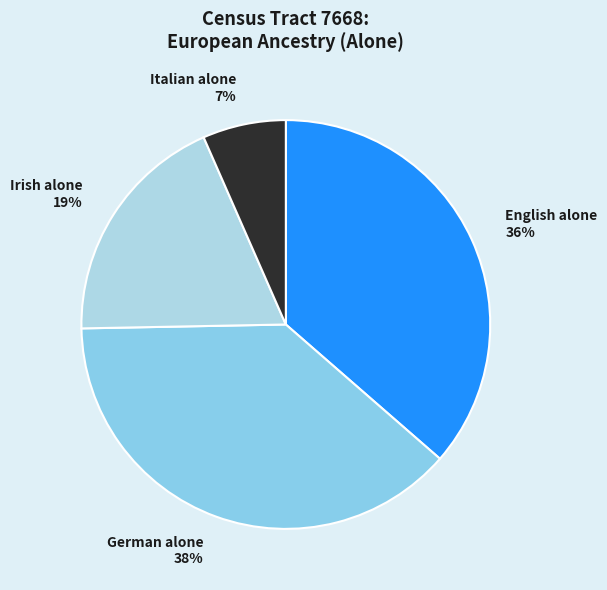

How many slices are in this pie chart?

4